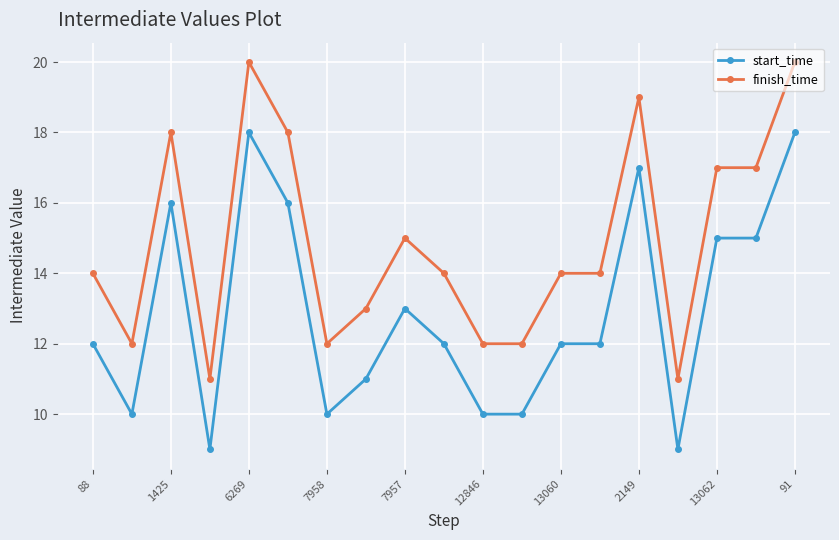

What is the value of the finish_time point at the 2nd from the left?

12